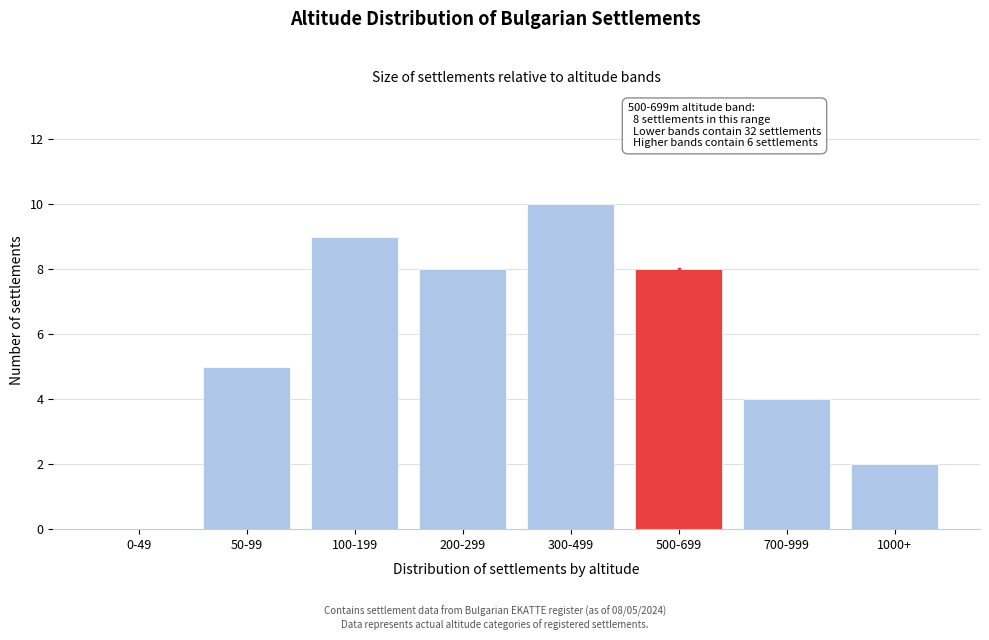

Reading right to left, what are all the values shown in this chart?

1000+=2	700-999=4	500-699=8	300-499=10	200-299=8	100-199=9	50-99=5	0-49=0